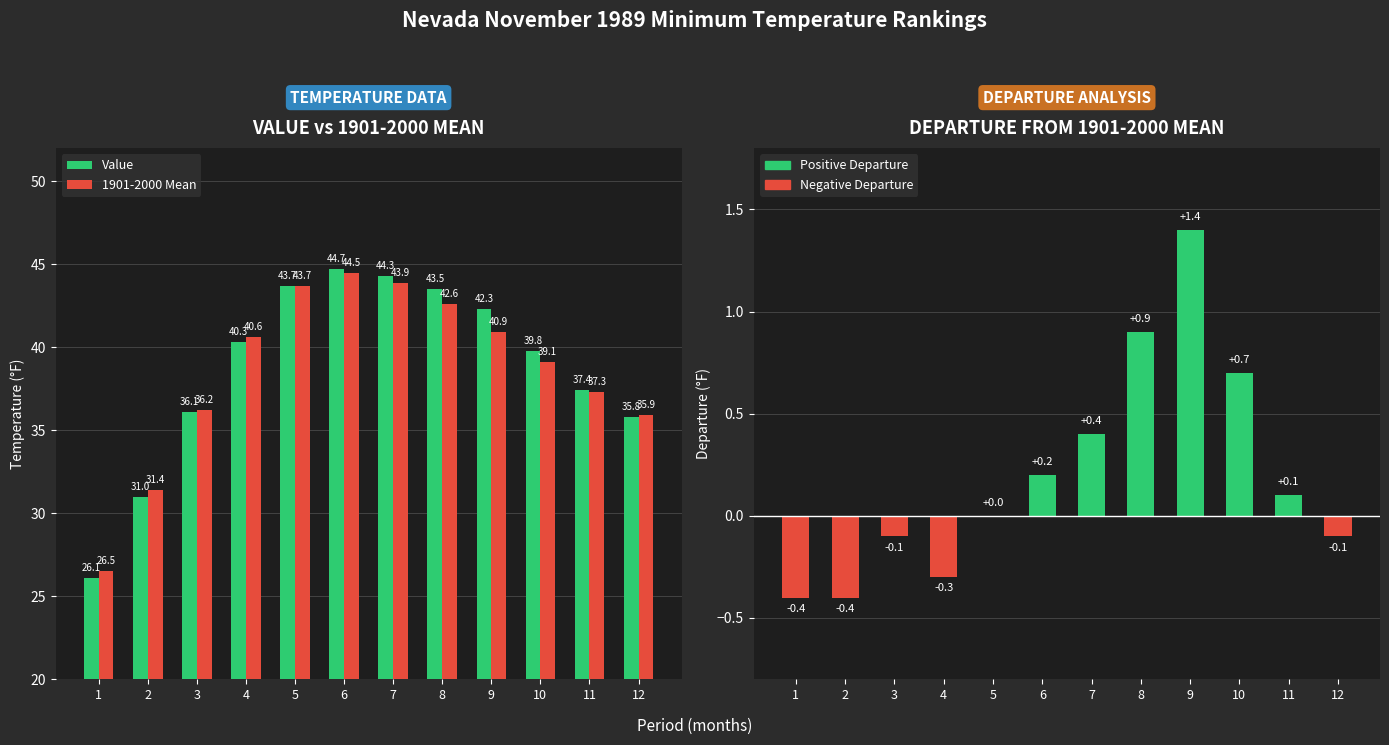

What is the maximum value shown in the chart?

44.7